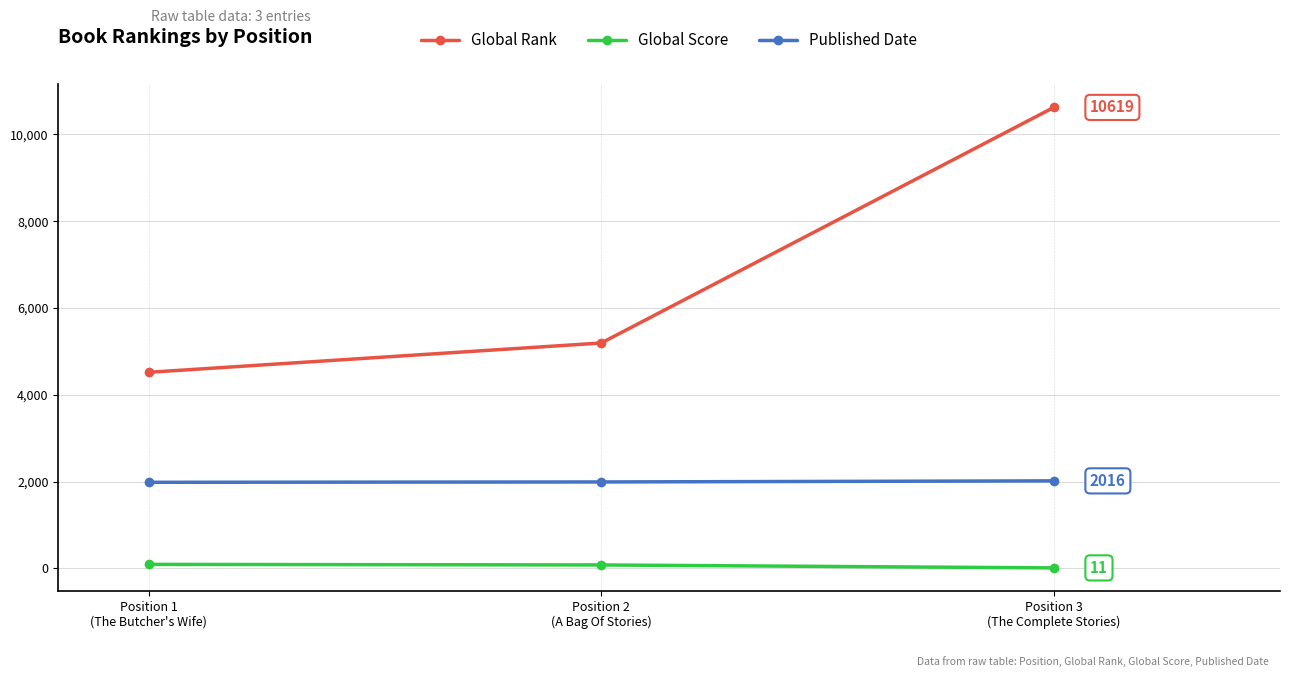

At which category is the sum across all series the highest?

Position 3
(The Complete Stories)